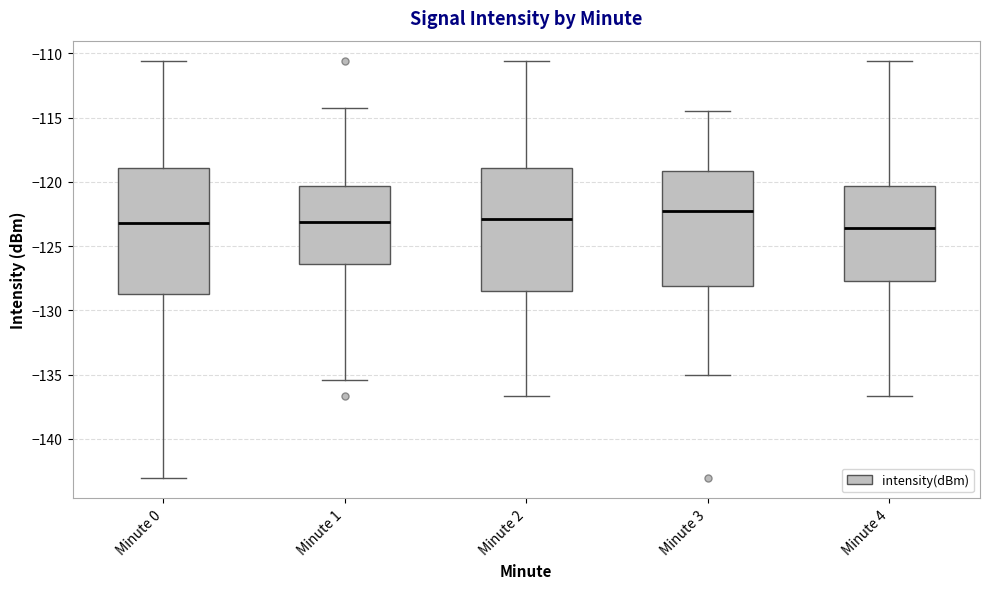

Reading left to right, transcribe this box plot: for each box, give where its median line is, the range the box spans, and where its two whiskers end, as read against the y-axis. The values are not printed on the chart, so give them approximately, as read against the axis.

Minute 0: median -123.0, box -128.5 to -119.0, whiskers -143.0 to -110.5
Minute 1: median -123.0, box -126.5 to -120.5, whiskers -135.5 to -114.0
Minute 2: median -123.0, box -128.5 to -119.0, whiskers -136.5 to -110.5
Minute 3: median -122.0, box -128.0 to -119.0, whiskers -135.0 to -114.5
Minute 4: median -123.5, box -127.5 to -120.5, whiskers -136.5 to -110.5